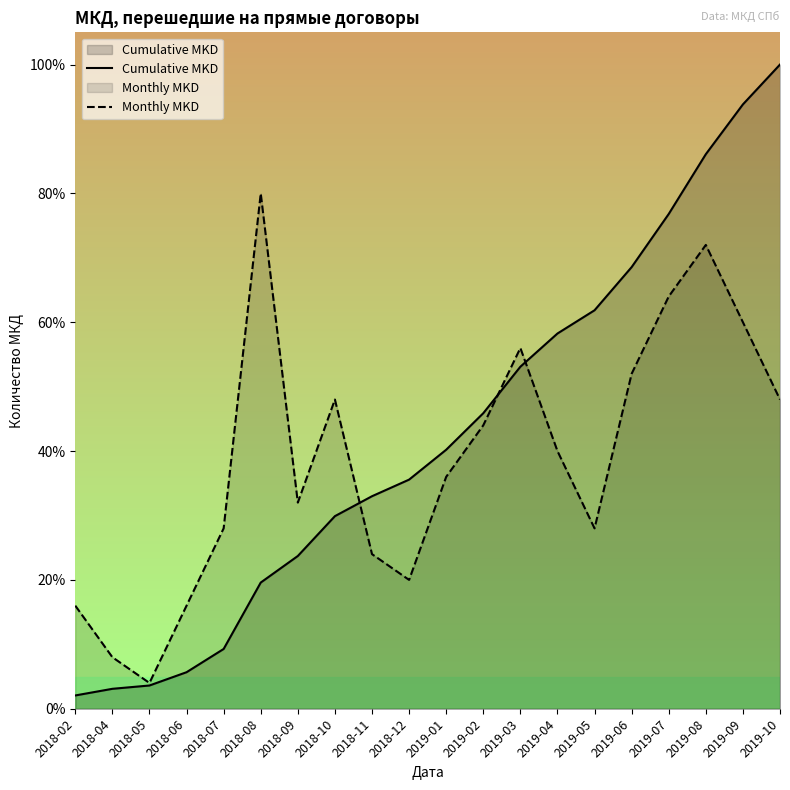

Is it true that Cumulative MKD equals 100.0 at 2019-10?

True